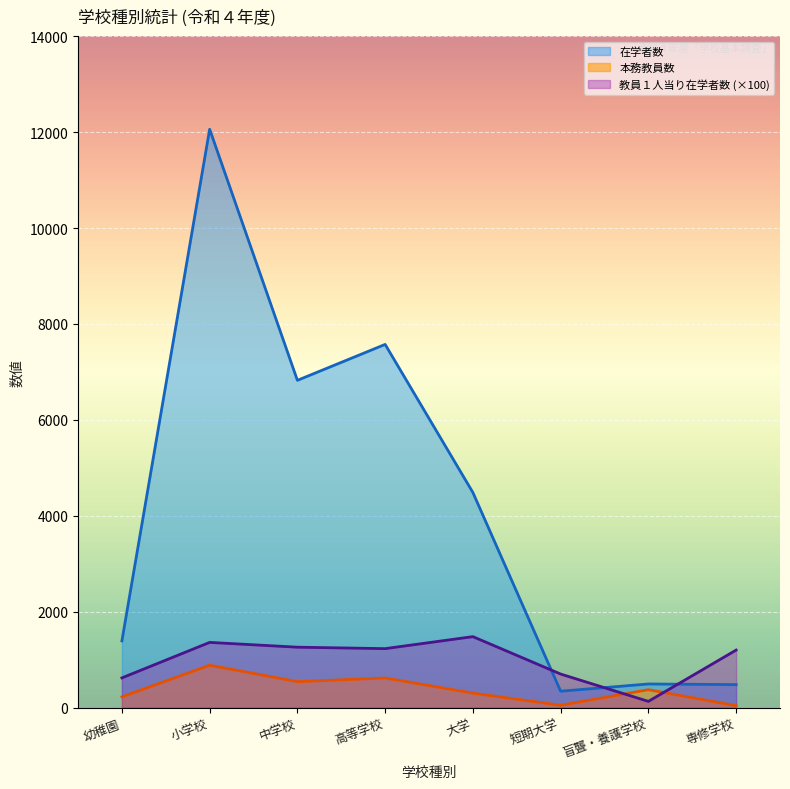

Rank the series by their maximum value, from lowest to highest.

本務教員数, 教員１人当り在学者数 (×100), 在学者数